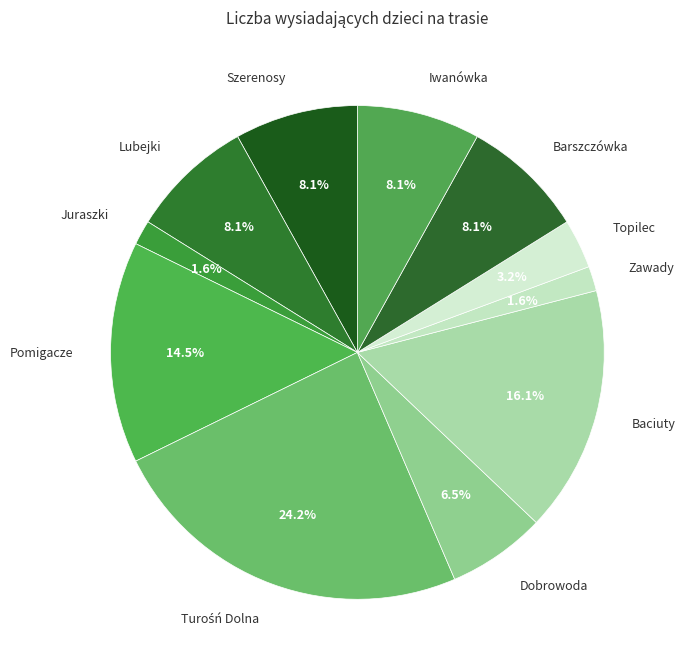

Which has a higher value, Lubejki or Baciuty?

Baciuty